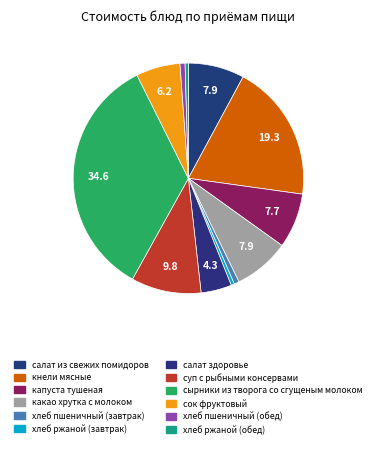

To the nearest percent, what is the difference between the largest and smallest slice percentages?

34%